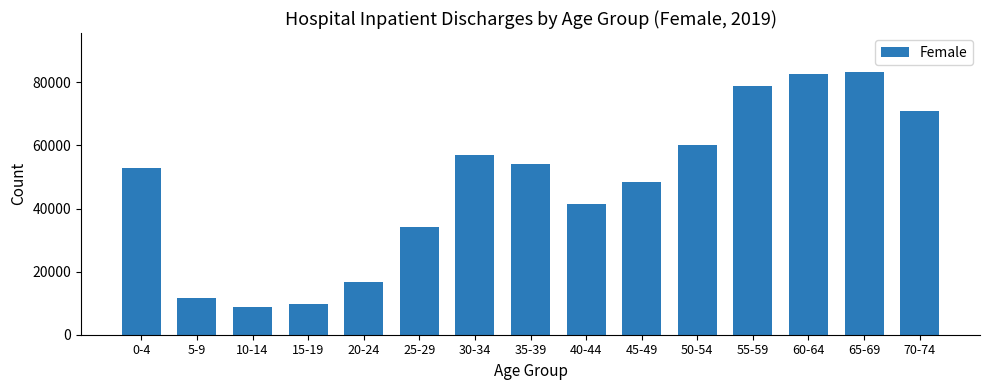

Is it true that the value at 70-74 is 119976?

False